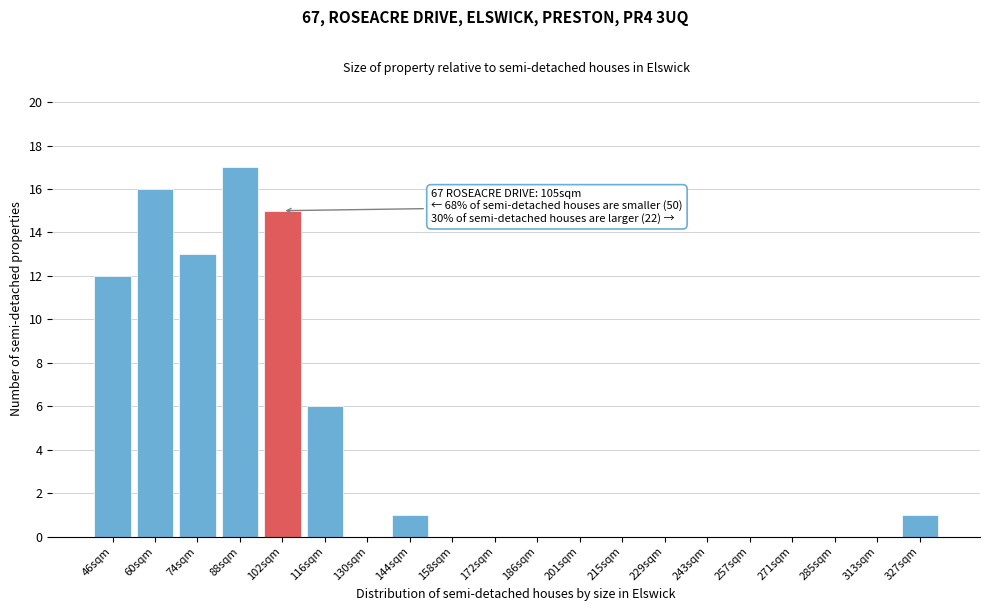

Reading left to right, extract all data points from this chart.

46sqm=12	60sqm=16	74sqm=13	88sqm=17	102sqm=15	116sqm=6	130sqm=0	144sqm=1	158sqm=0	172sqm=0	186sqm=0	201sqm=0	215sqm=0	229sqm=0	243sqm=0	257sqm=0	271sqm=0	285sqm=0	313sqm=0	327sqm=1